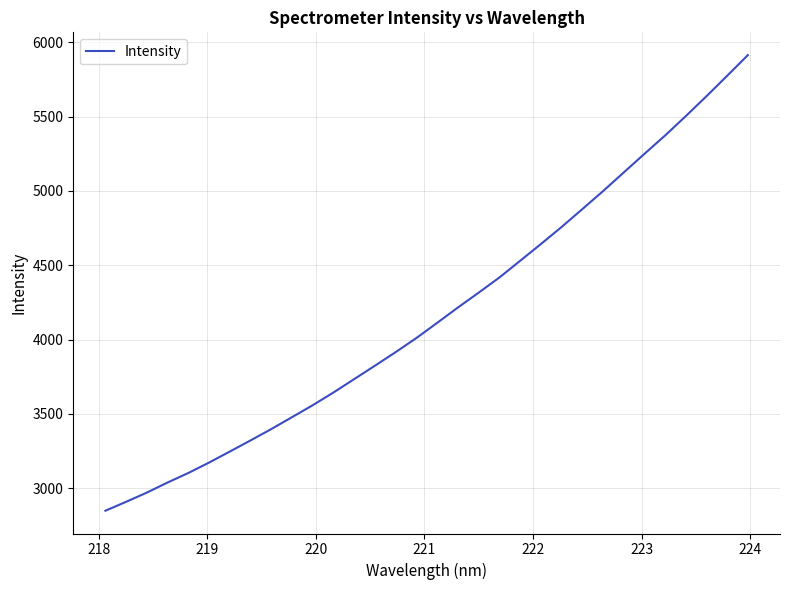

What is the greatest value displayed?

5914.9